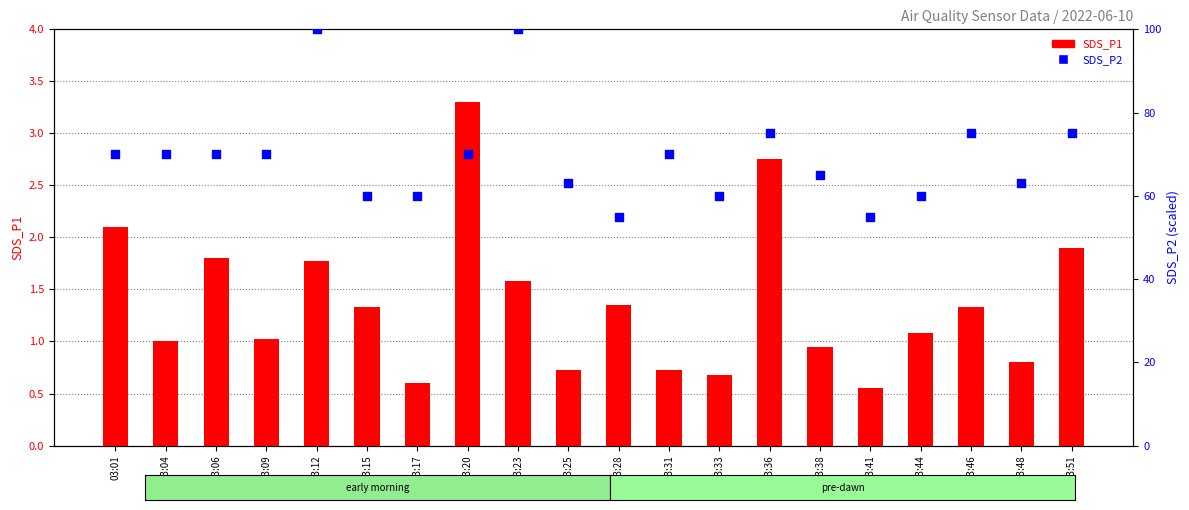

What is the total value across all series at 03:31?

70.7